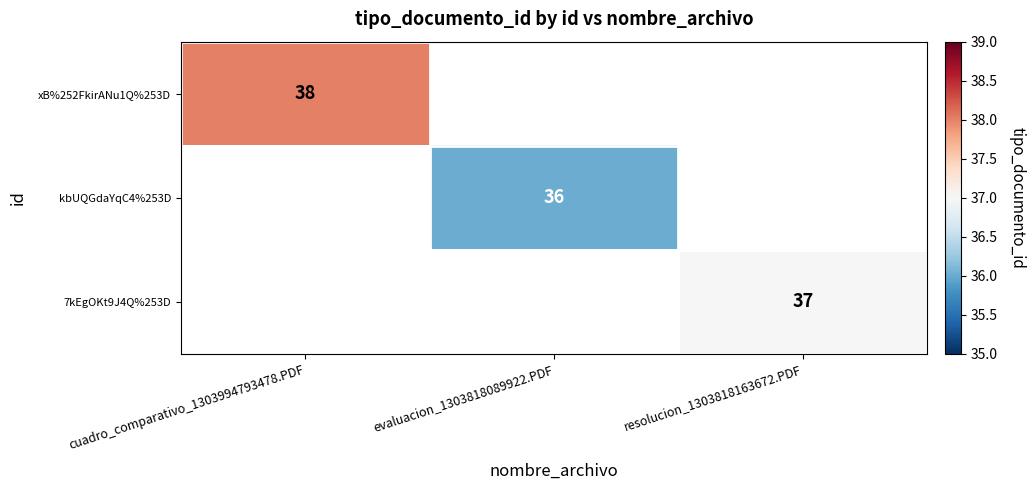

At how many categories does at least one series exceed 36?

2